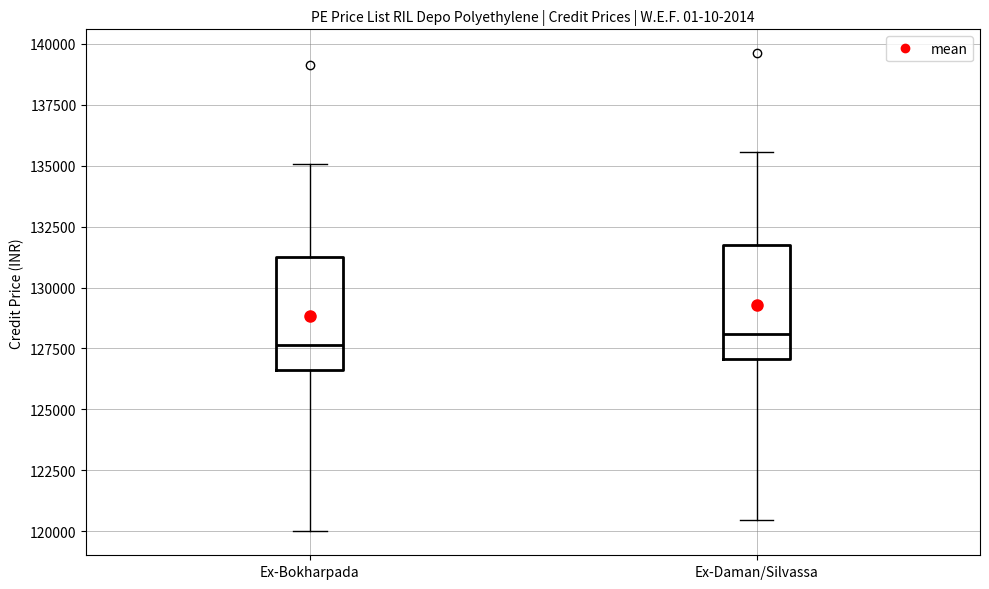

Reading left to right, read every box against the y-axis: the position of its median line, the range the box covers, and the ends of its whiskers. The values are not printed on the chart, so give them approximately, as read against the axis.

Ex-Bokharpada: median 127500, box 126500 to 131500, whiskers 120000 to 135000
Ex-Daman/Silvassa: median 128000, box 127000 to 131500, whiskers 120500 to 135500